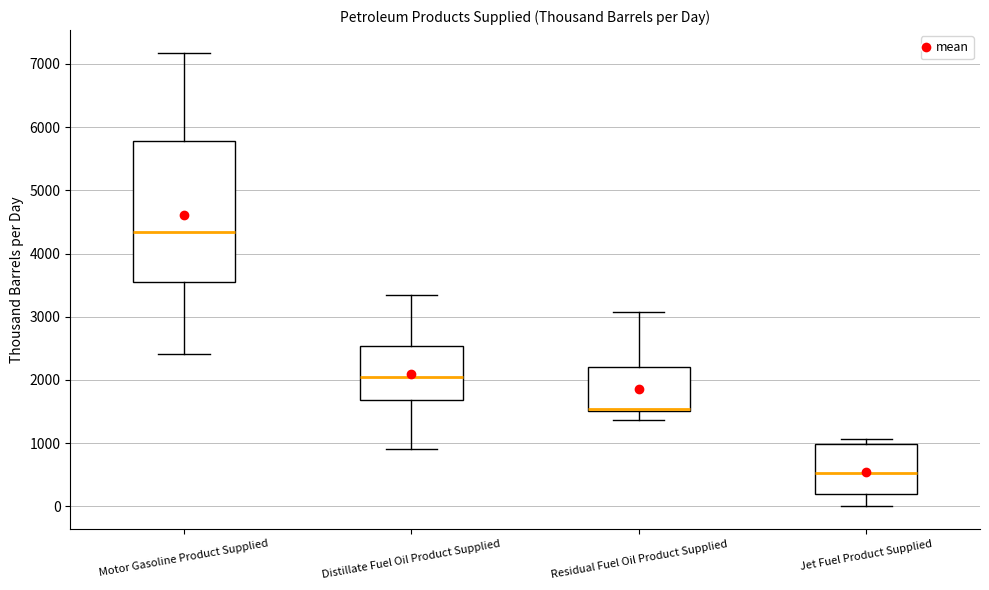

Reading left to right, transcribe this box plot: for each box, give where its median line is, the range the box spans, and where its two whiskers end, as read against the y-axis. The values are not printed on the chart, so give them approximately, as read against the axis.

Motor Gasoline Product Supplied: median 4300, box 3500 to 5800, whiskers 2400 to 7200
Distillate Fuel Oil Product Supplied: median 2000, box 1700 to 2500, whiskers 900 to 3400
Residual Fuel Oil Product Supplied: median 1500 (drawn on the box's lower edge), box 1500 to 2200, whiskers 1400 to 3100
Jet Fuel Product Supplied: median 500, box 200 to 1000, whiskers 0 to 1100